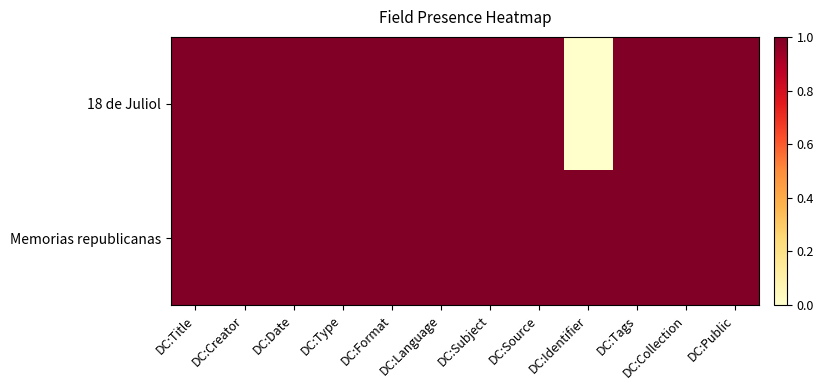

Reading left to right, transcribe all the data shown in this chart.

18 de Juliol: DC:Title=1	DC:Creator=1	DC:Date=1	DC:Type=1	DC:Format=1	DC:Language=1	DC:Subject=1	DC:Source=1	DC:Identifier=0	DC:Tags=1	DC:Collection=1	DC:Public=1
Memorias republicanas: DC:Title=1	DC:Creator=1	DC:Date=1	DC:Type=1	DC:Format=1	DC:Language=1	DC:Subject=1	DC:Source=1	DC:Identifier=1	DC:Tags=1	DC:Collection=1	DC:Public=1